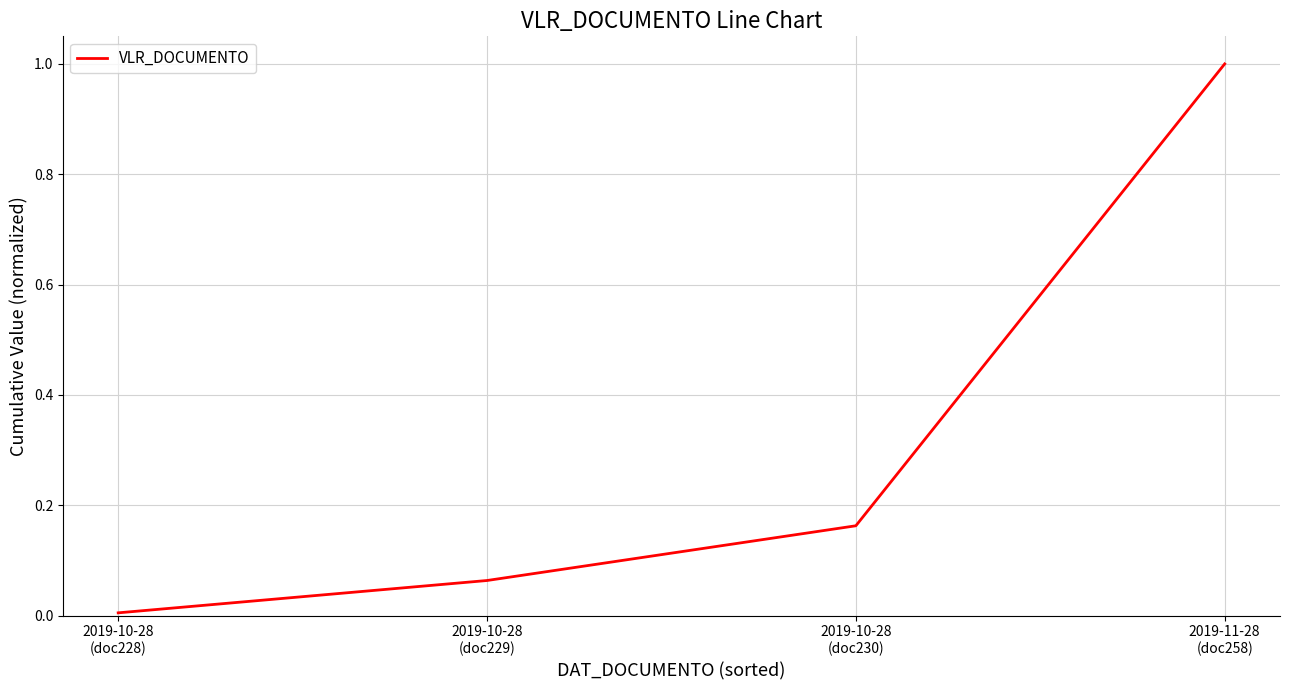

Read the value at 2019-11-28
(doc258).

1.0